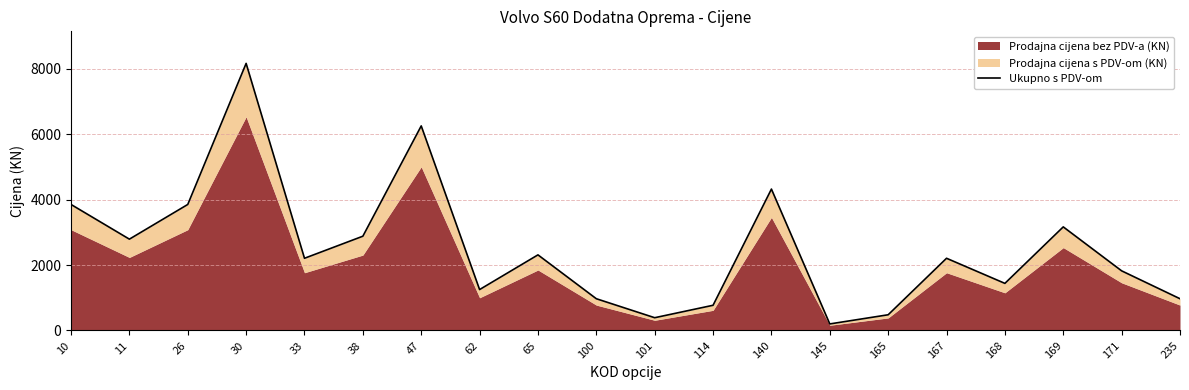

Where is the first local maximum?

30